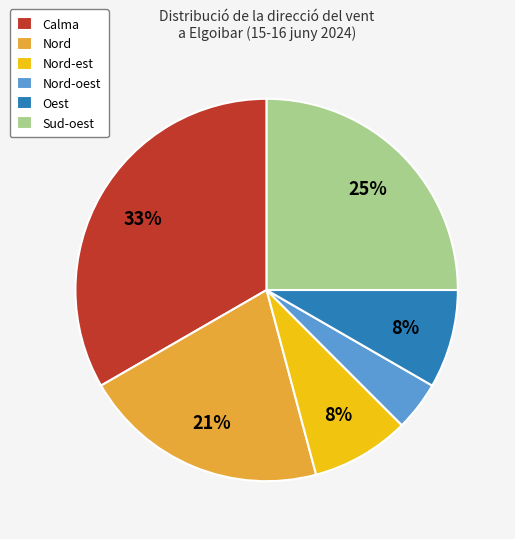

To the nearest percent, what is the average slice percentage?

17%